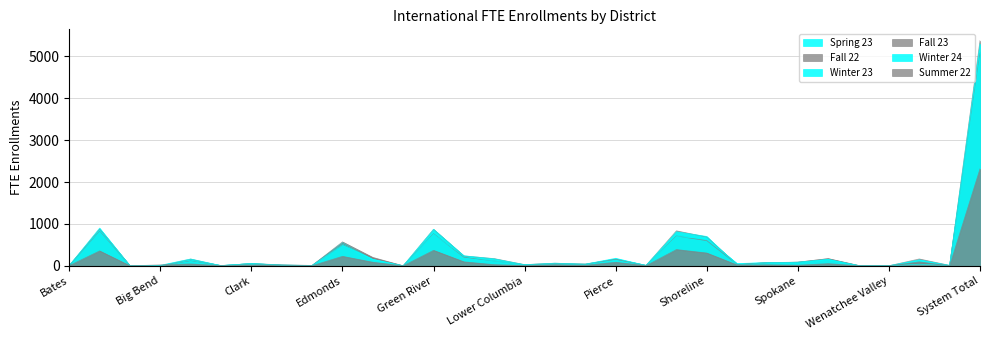

What is the label of the 14th point from the left?

Highline